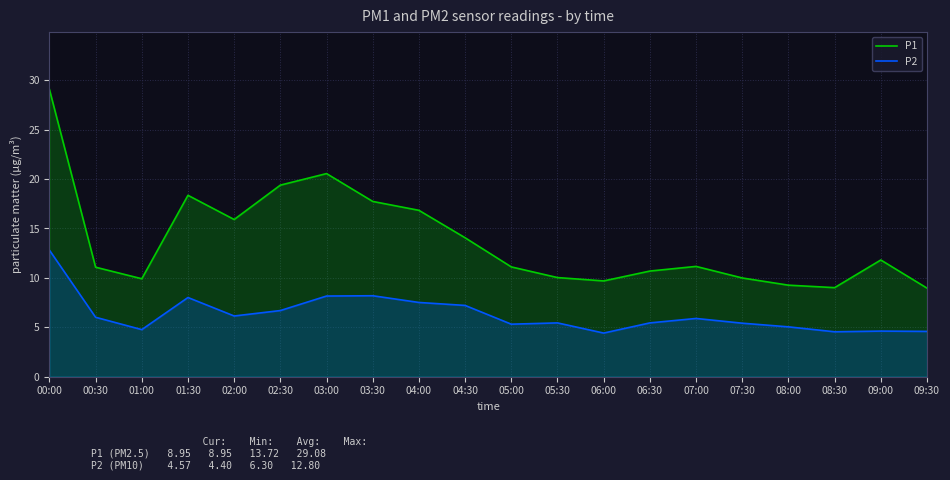

True or false: P1 and P2 intersect in this chart.

False